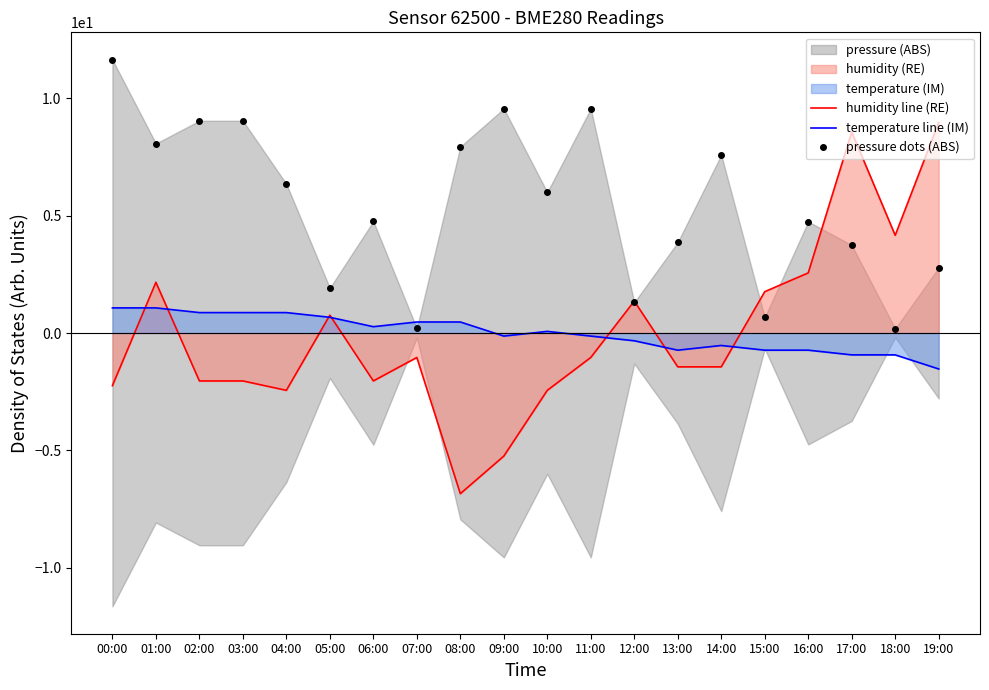

How many interior local valleys does the temperature line (IM) series have?

3